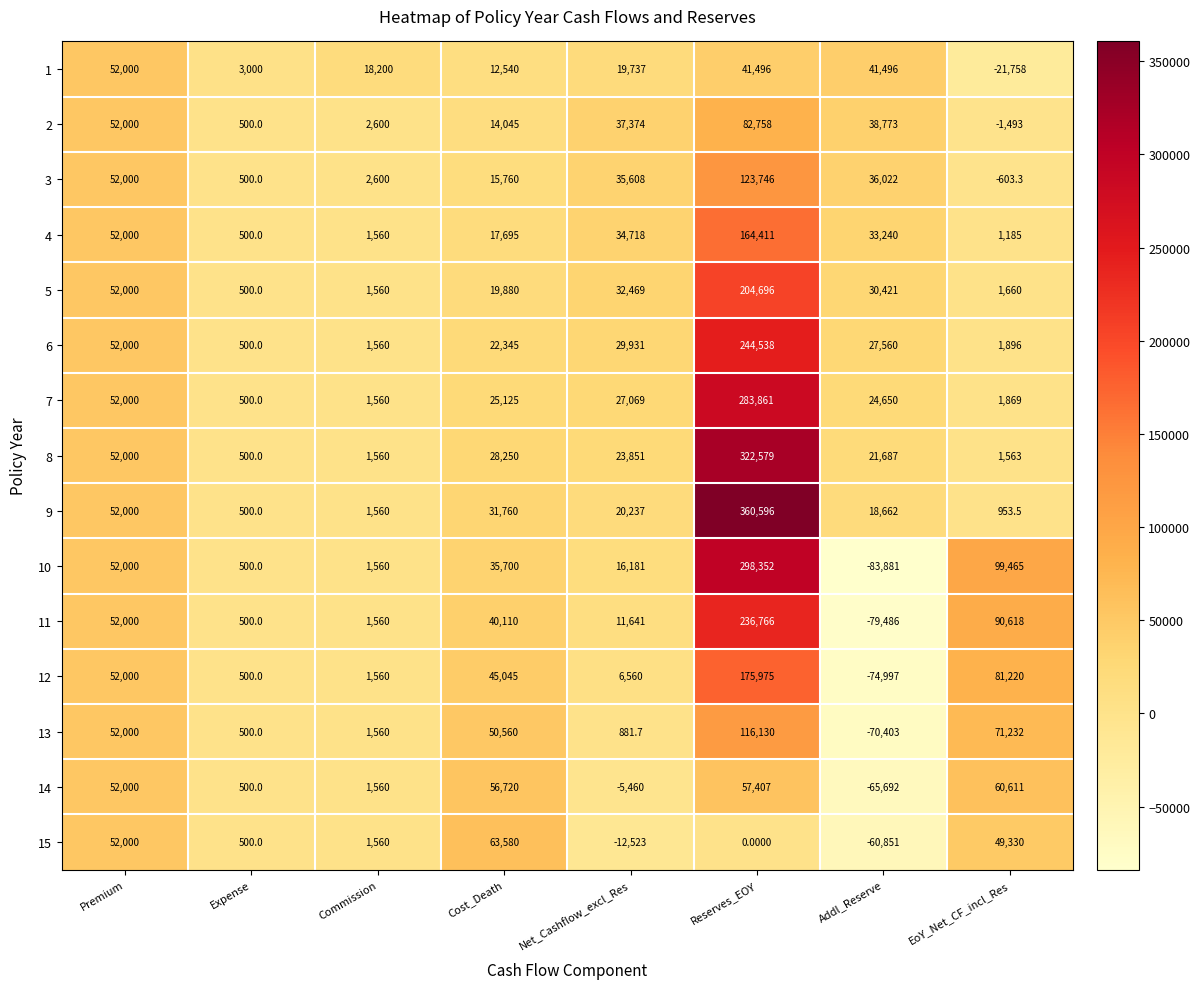

Which series has the largest range (max minus min)?

10